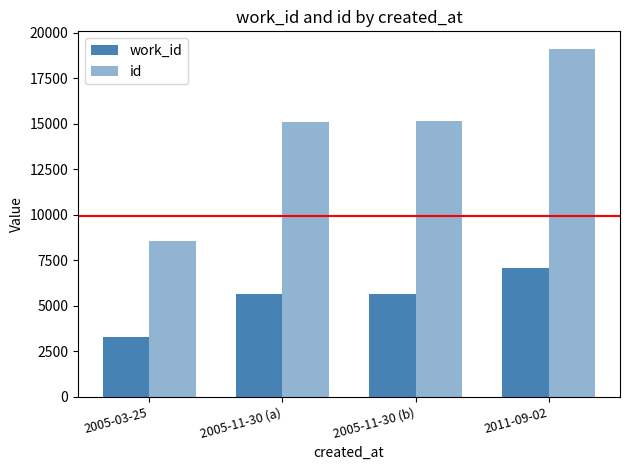

How many groups of bars are there?

4